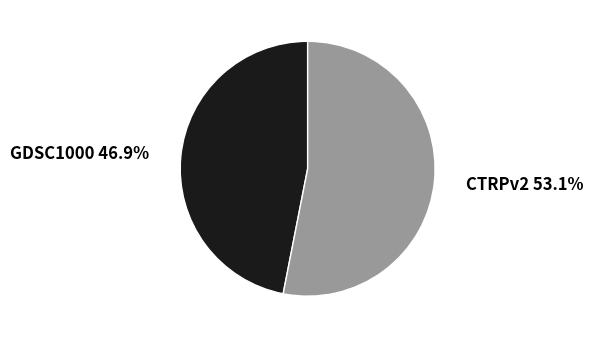

Between GDSC1000 and CTRPv2, which is larger?

CTRPv2